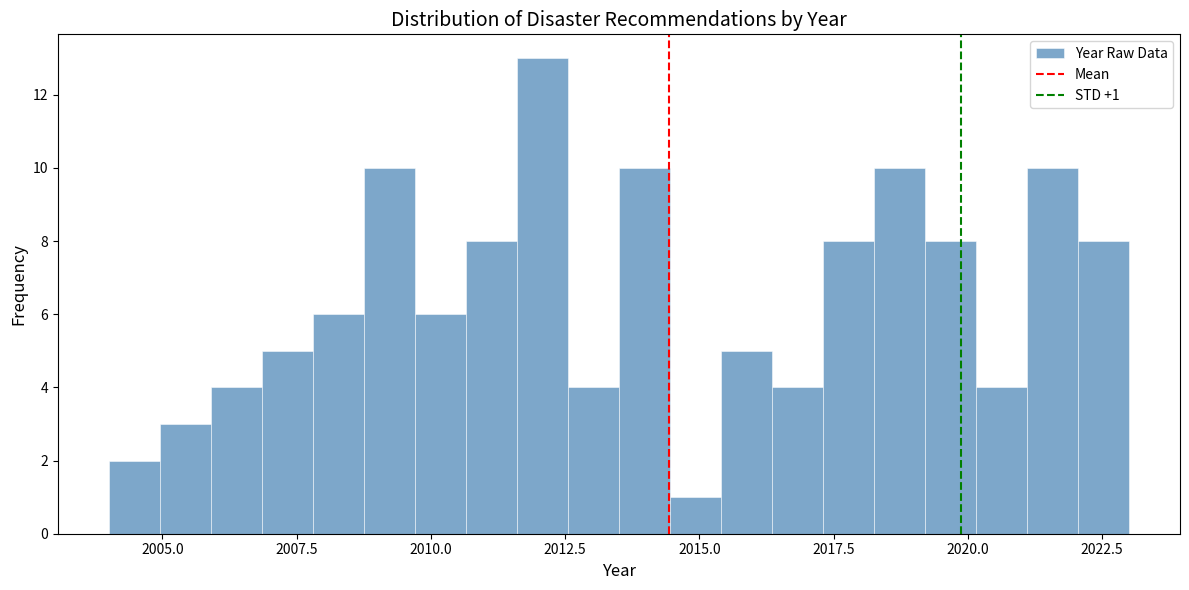

Read against the x-axis, roughly where is the centre of the tallest bar?

2012.0